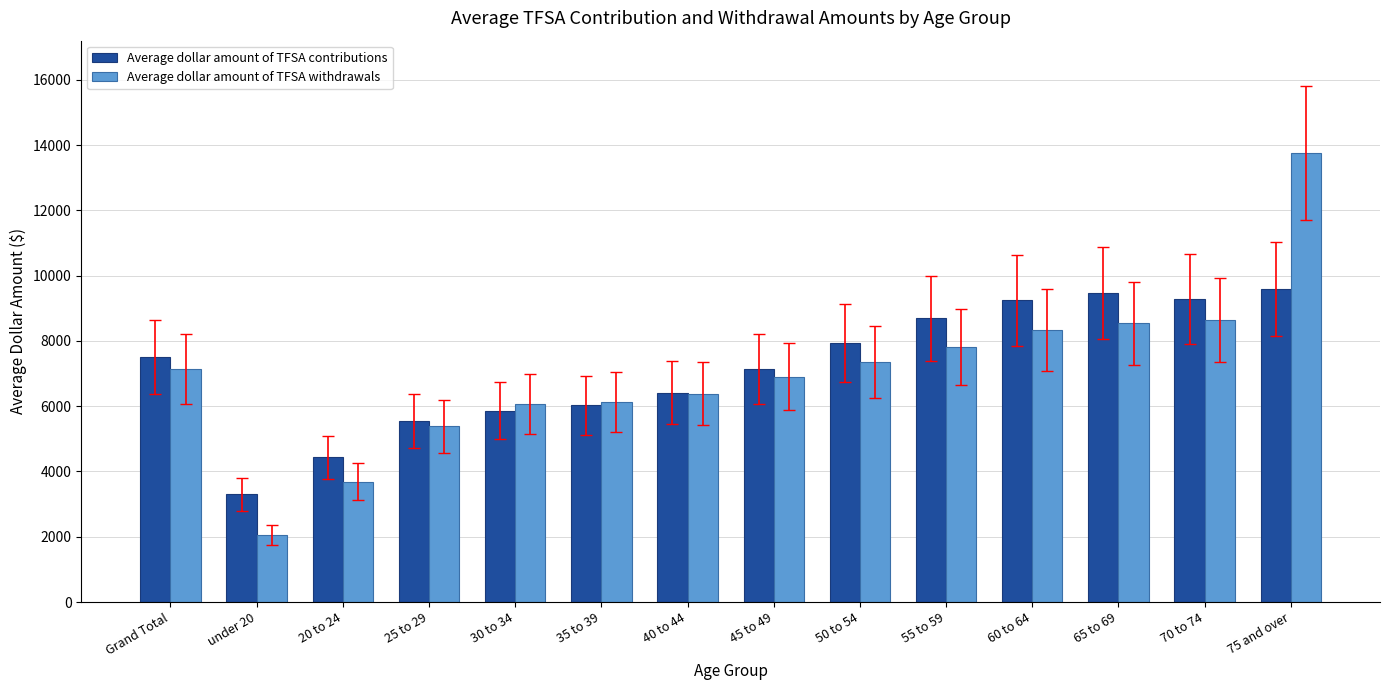

Where is Average dollar amount of TFSA contributions nearest to the value 6448?

40 to 44